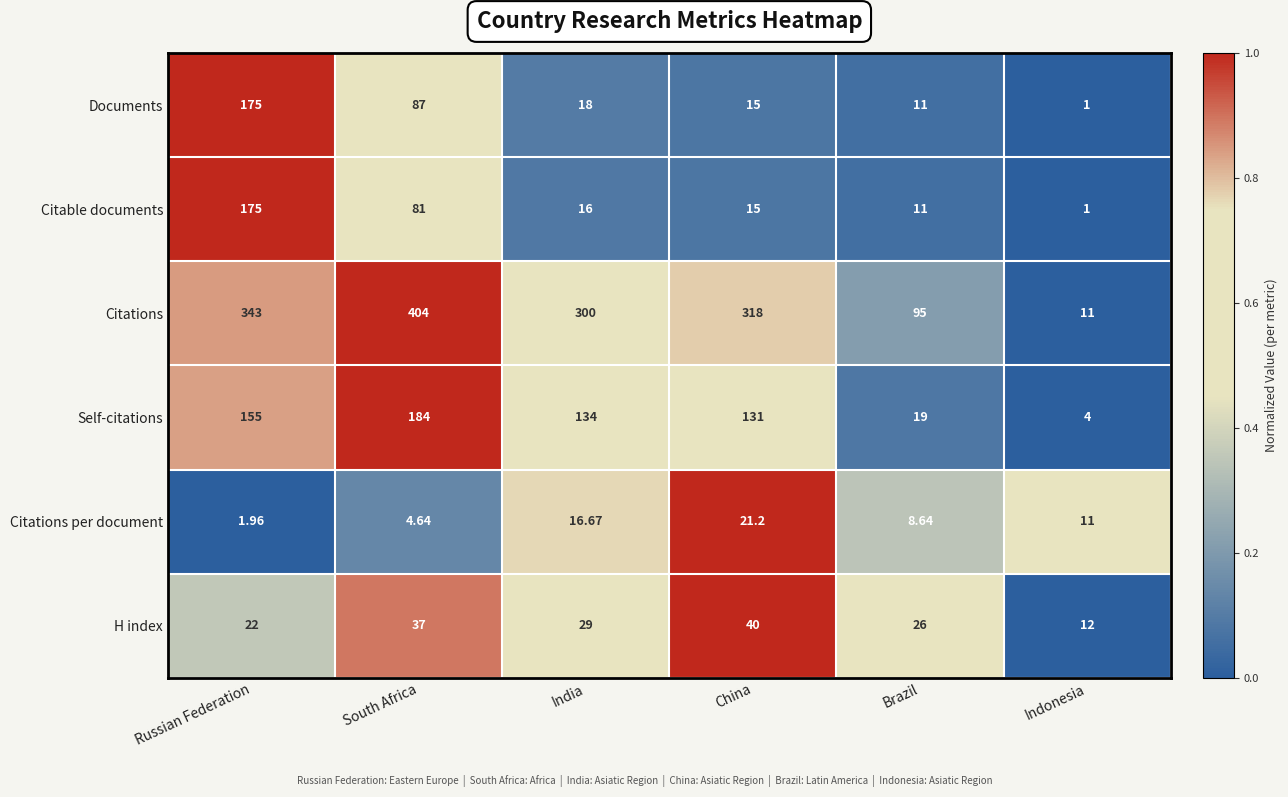

How many series are shown in this chart?

6